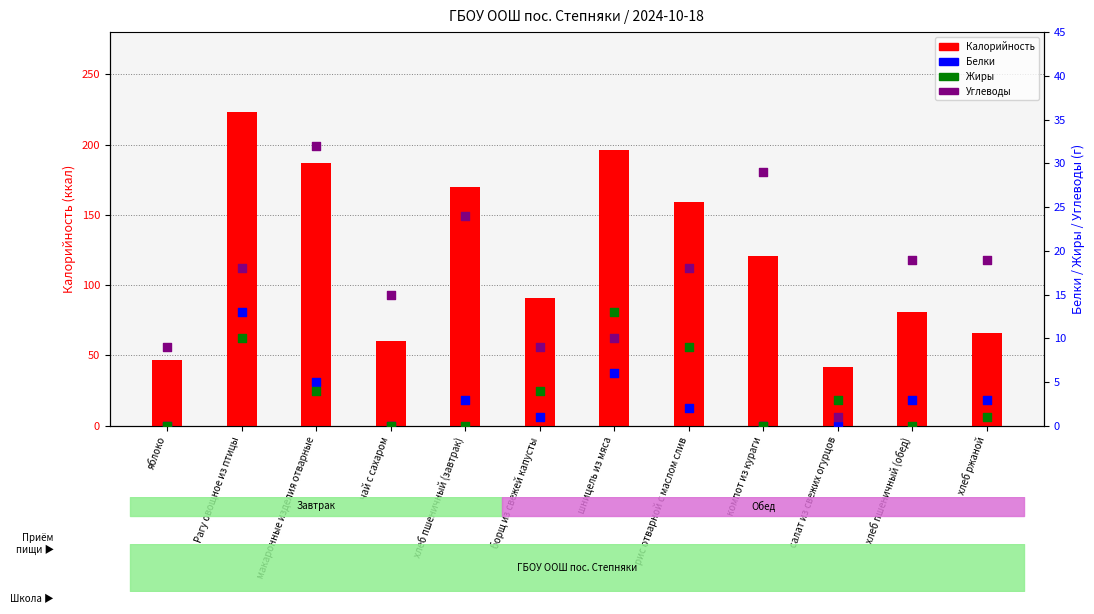

At how many categories does at least one series exceed 26?

12